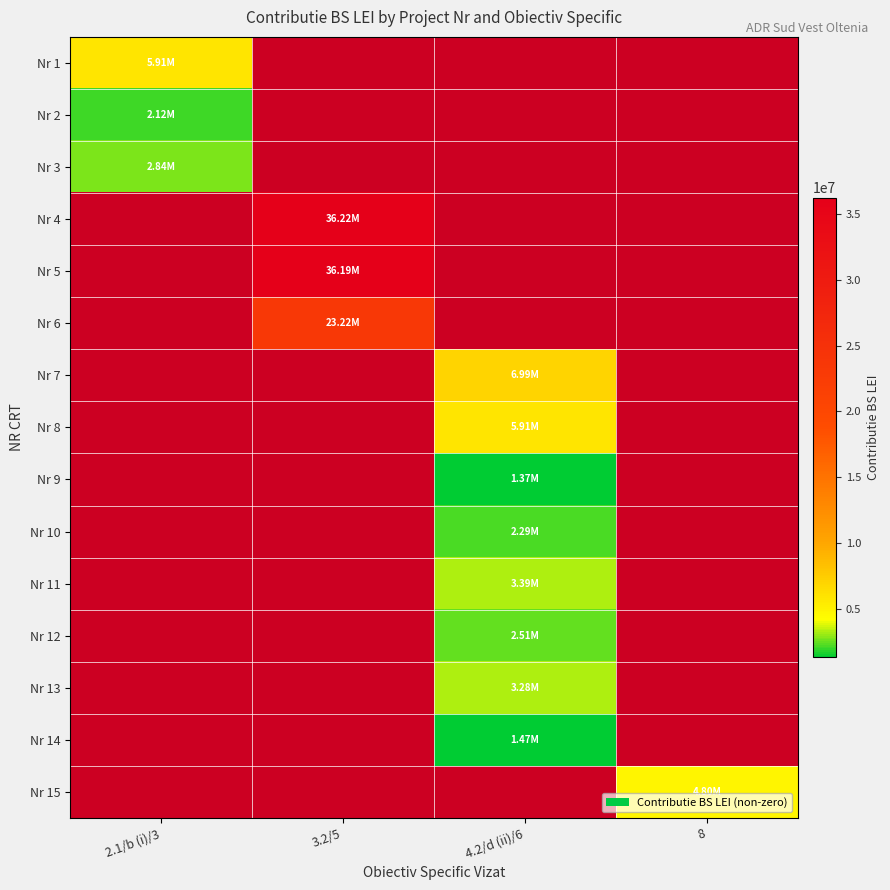

Is the value of Nr 9 at 2.1/b (i)/3 greater than the value of Nr 4 at 8?

No